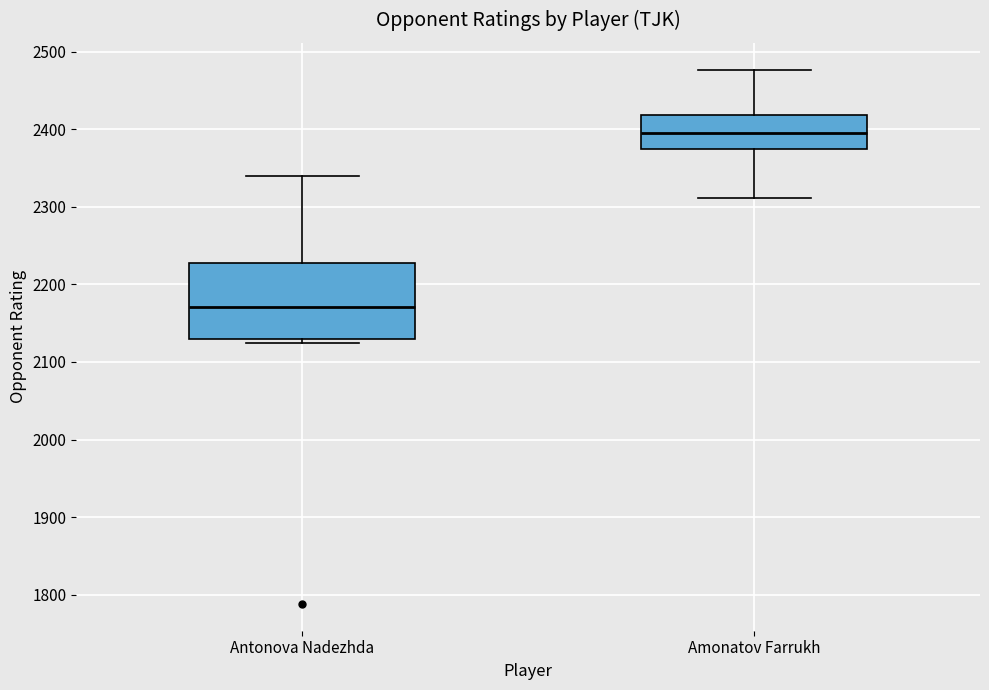

Reading left to right, transcribe this box plot: for each box, give where its median line is, the range the box spans, and where its two whiskers end, as read against the y-axis. The values are not printed on the chart, so give them approximately, as read against the axis.

Antonova Nadezhda: median 2170, box 2130 to 2230, whiskers 2130 (just below the box's lower edge) to 2340
Amonatov Farrukh: median 2400, box 2370 to 2420, whiskers 2310 to 2480